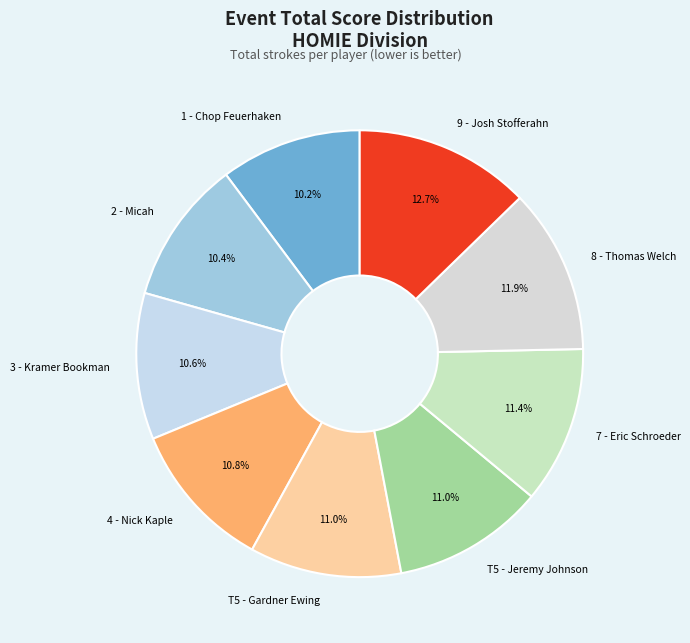

What percentage is the 2 - Micah slice, to the nearest percent?

10%